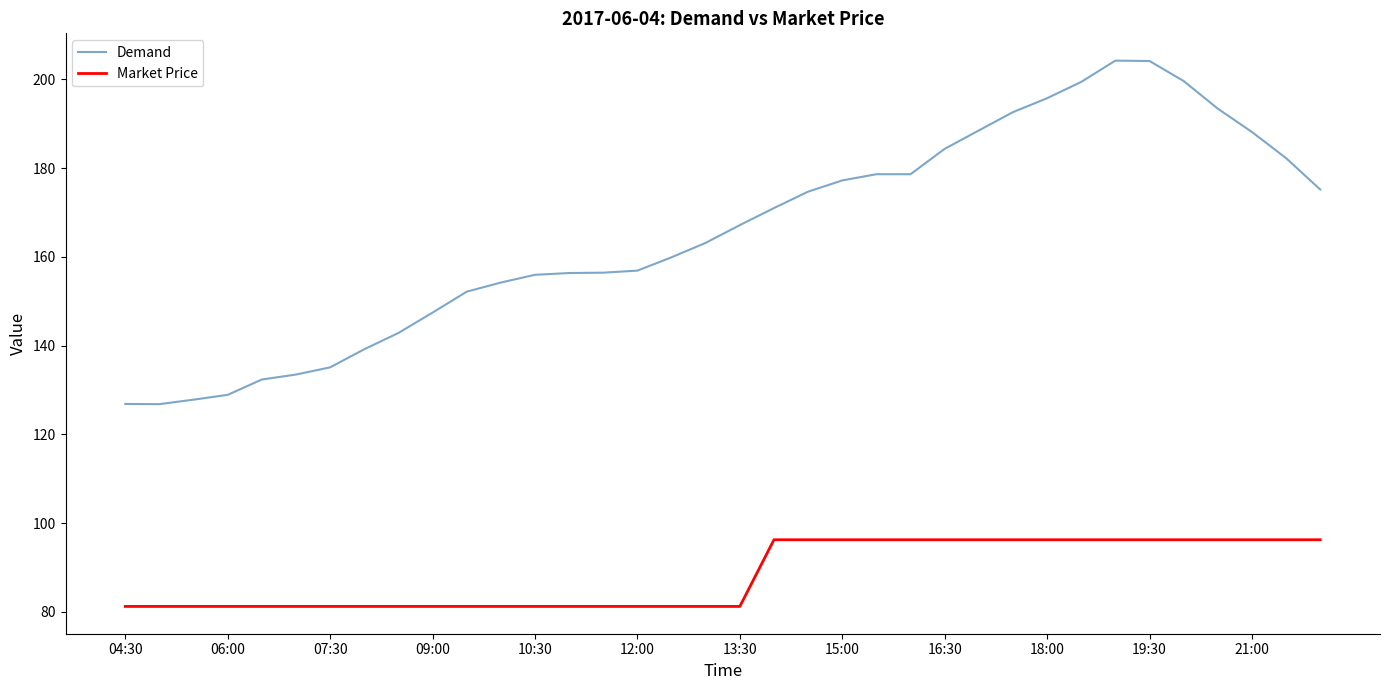

What is the lowest value of the Demand series?

126.8